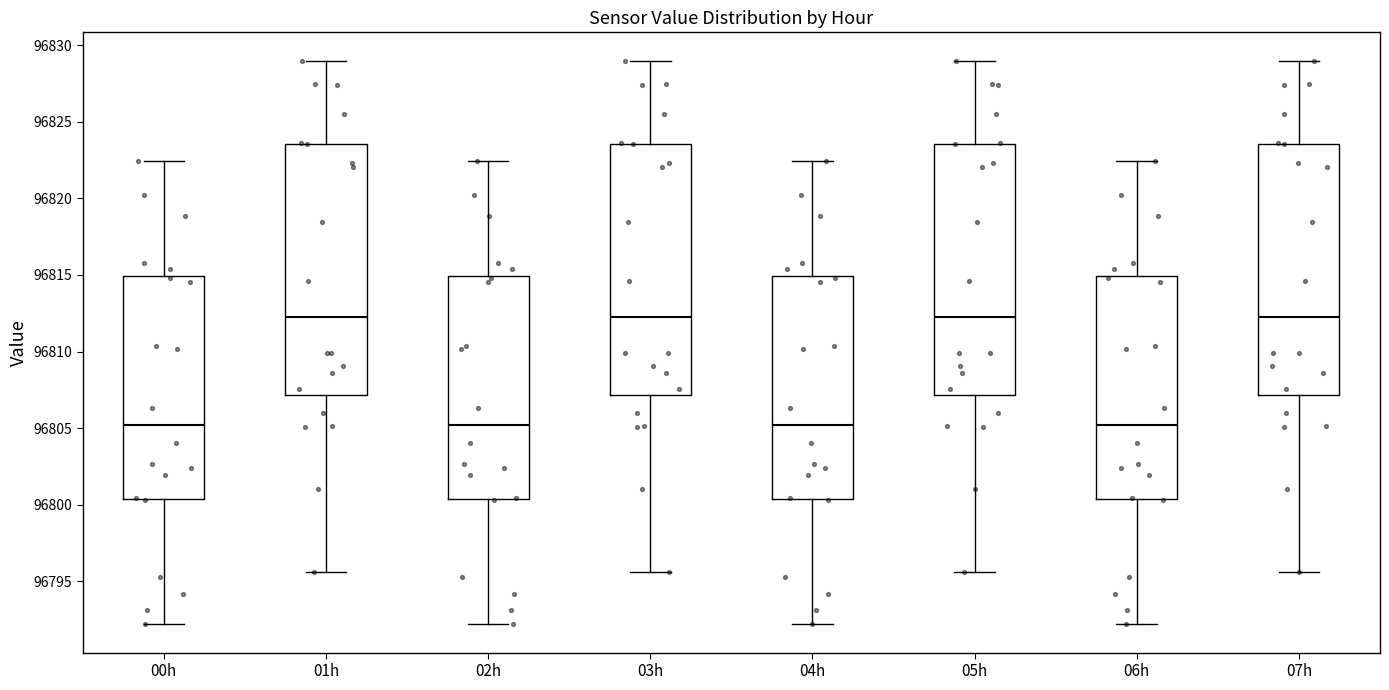

Reading left to right, read every box against the y-axis: the position of its median line, the range the box covers, and the ends of its whiskers. The values are not printed on the chart, so give them approximately, as read against the axis.

00h: median 96805.0, box 96800.5 to 96815.0, whiskers 96792.0 to 96822.5
01h: median 96812.0, box 96807.0 to 96823.5, whiskers 96795.5 to 96829.0
02h: median 96805.0, box 96800.5 to 96815.0, whiskers 96792.0 to 96822.5
03h: median 96812.0, box 96807.0 to 96823.5, whiskers 96795.5 to 96829.0
04h: median 96805.0, box 96800.5 to 96815.0, whiskers 96792.0 to 96822.5
05h: median 96812.0, box 96807.0 to 96823.5, whiskers 96795.5 to 96829.0
06h: median 96805.0, box 96800.5 to 96815.0, whiskers 96792.0 to 96822.5
07h: median 96812.0, box 96807.0 to 96823.5, whiskers 96795.5 to 96829.0